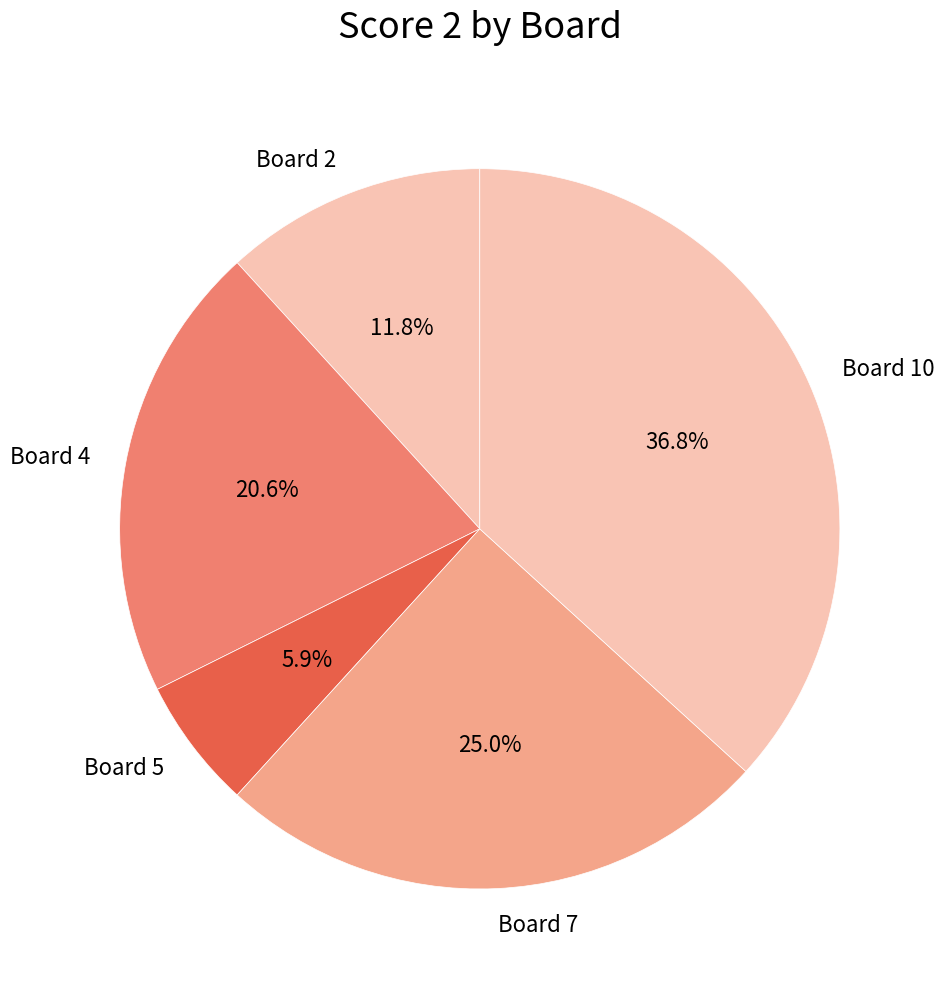

The Board 5 slice represents 6% of the pie. True or false?

True